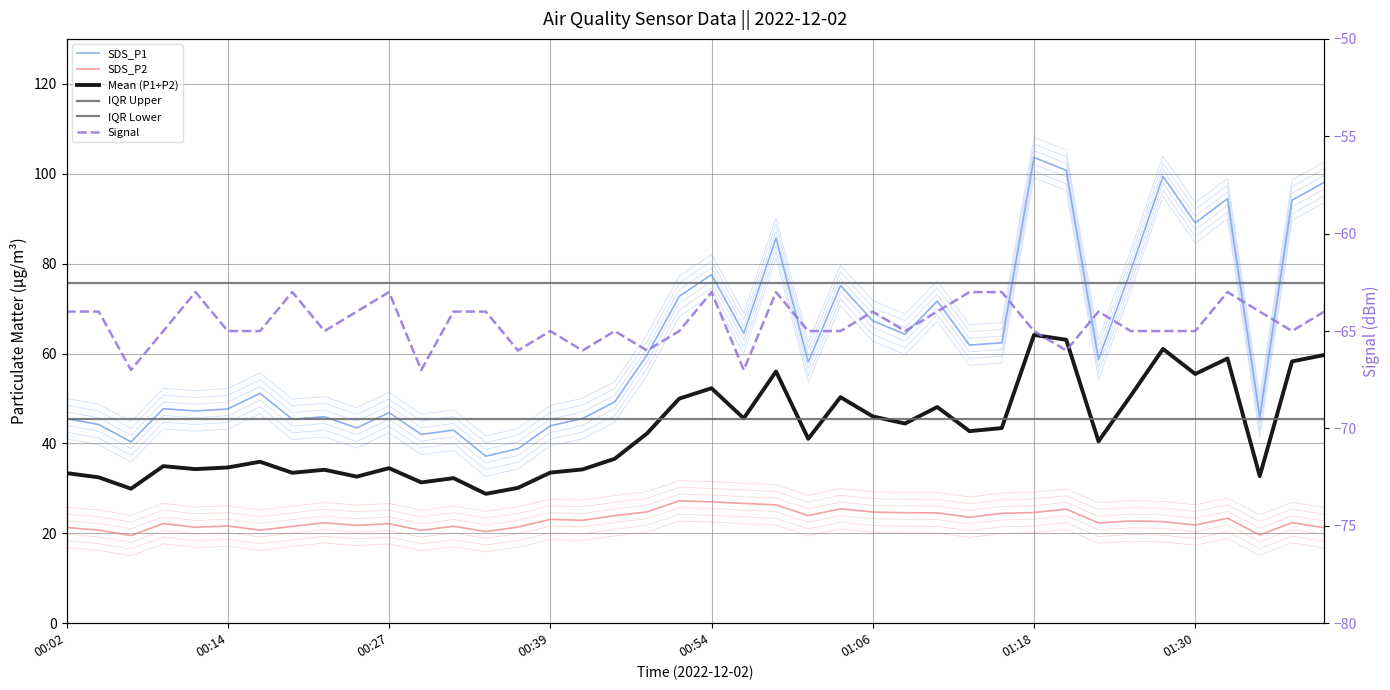

Which series changed the most between 35 and 39?

SDS_P1